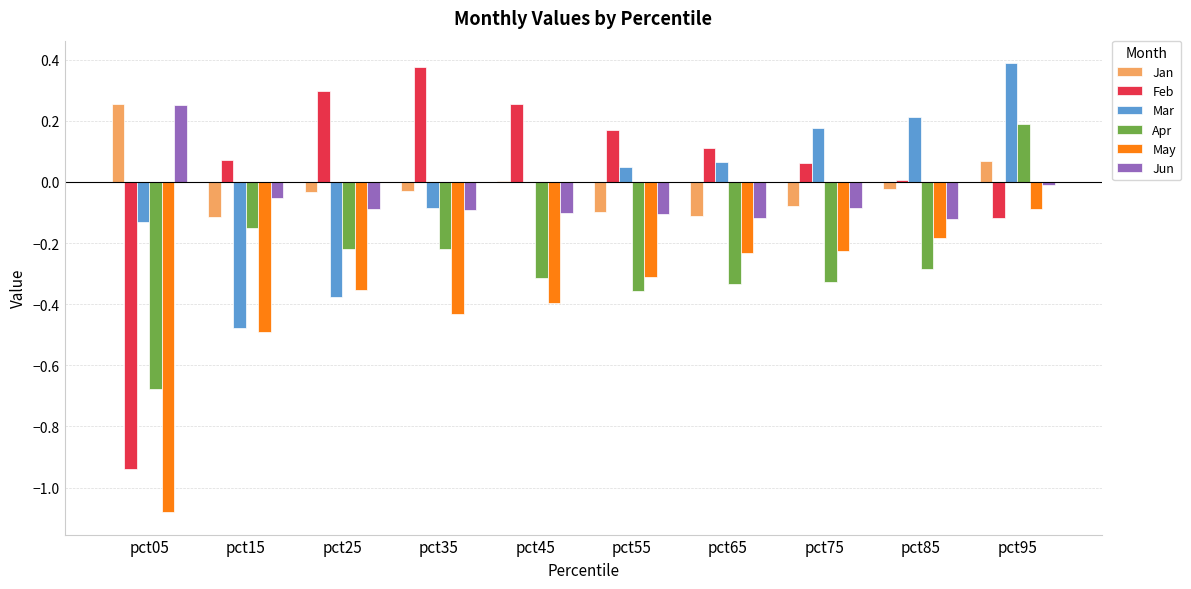

Is the value of Mar at pct95 greater than the value of Feb at pct65?

Yes